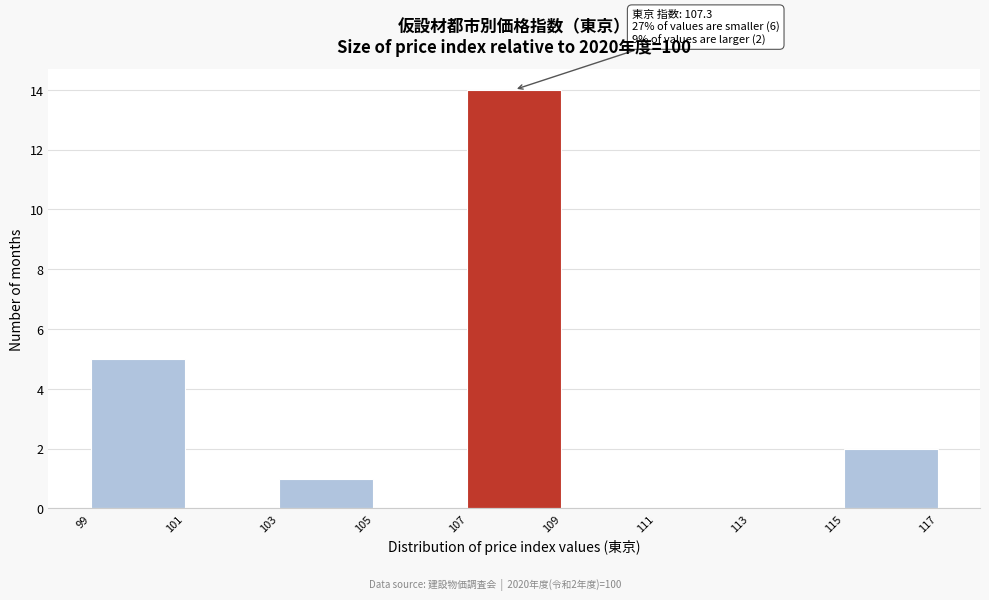

Over which range of the x-axis is the bar tallest?

107 to 109